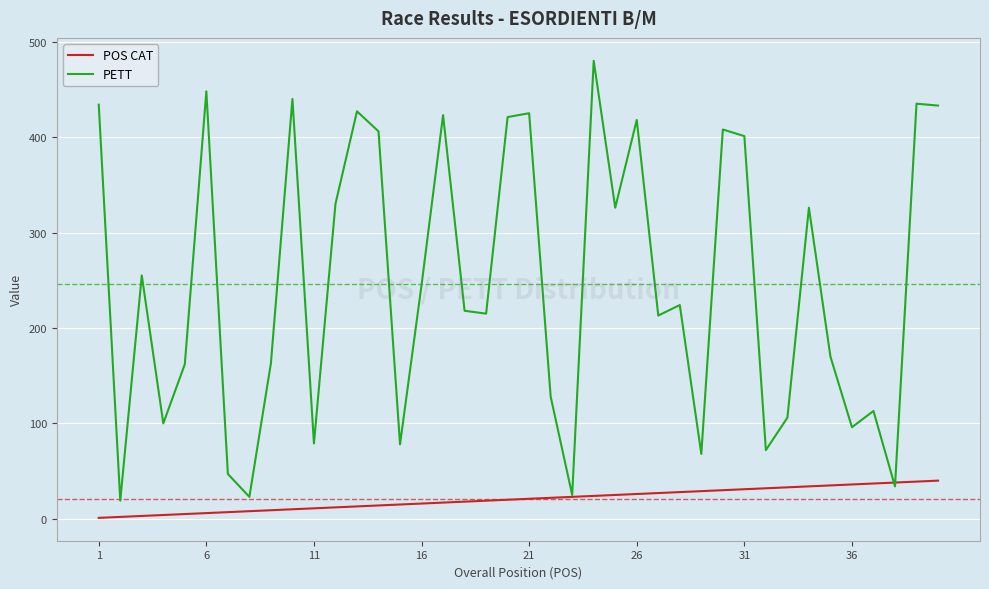

What are all the series names shown in the legend?

POS CAT, PETT